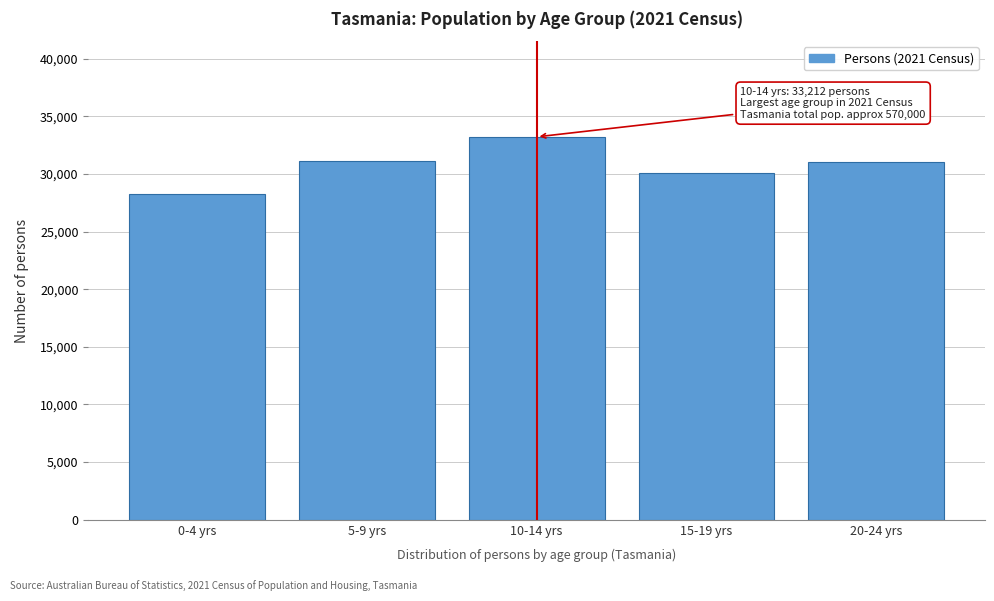

Read the value at 5-9 yrs, to the nearest 50.

31150